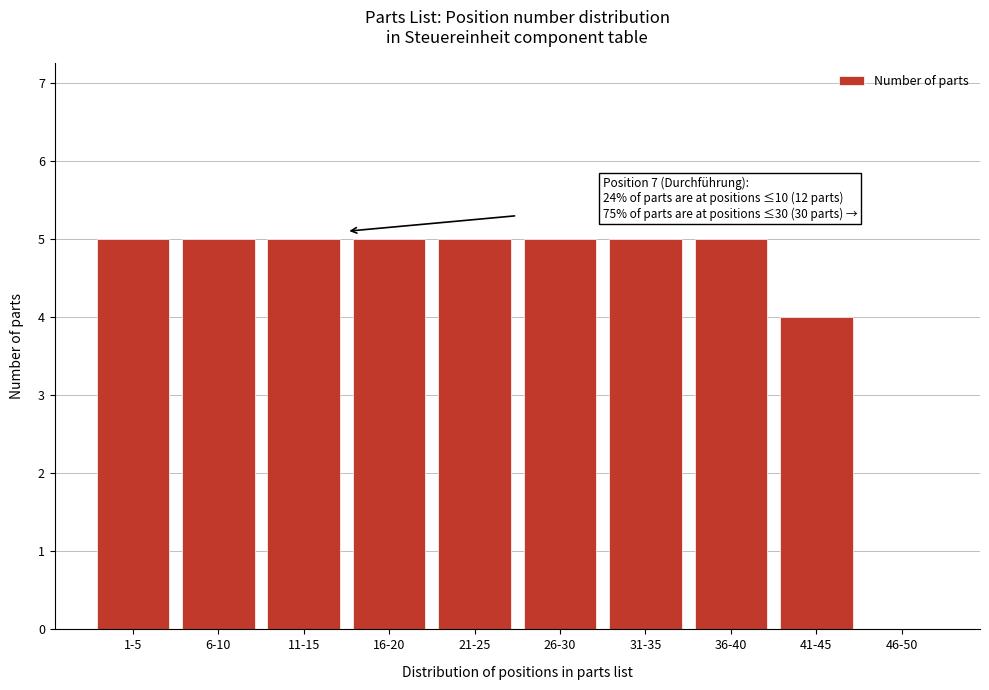

Reading left to right, extract all data points from this chart.

1-5=5	6-10=5	11-15=5	16-20=5	21-25=5	26-30=5	31-35=5	36-40=5	41-45=4	46-50=0